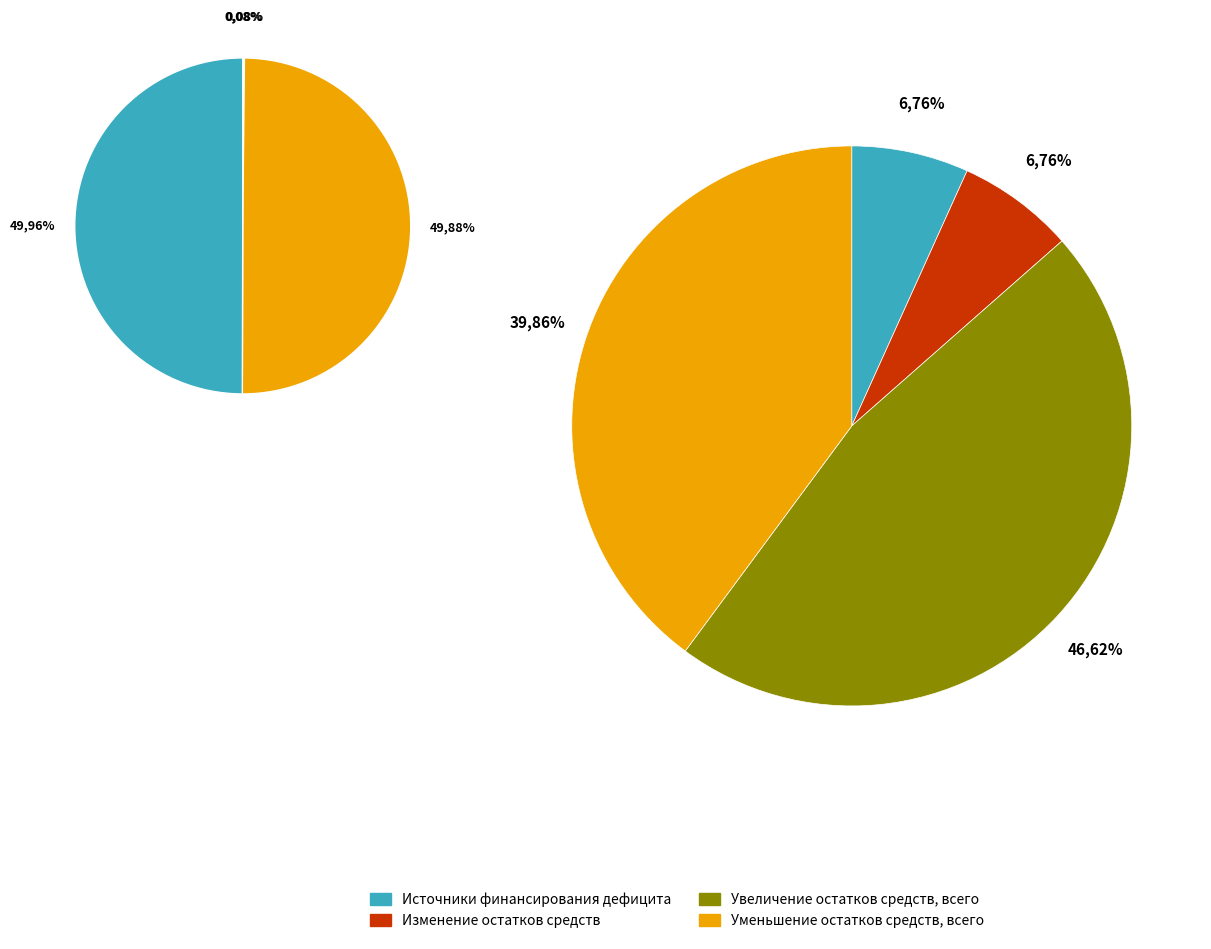

Which slice is the smallest?

Источники финансирования дефицита бюджета